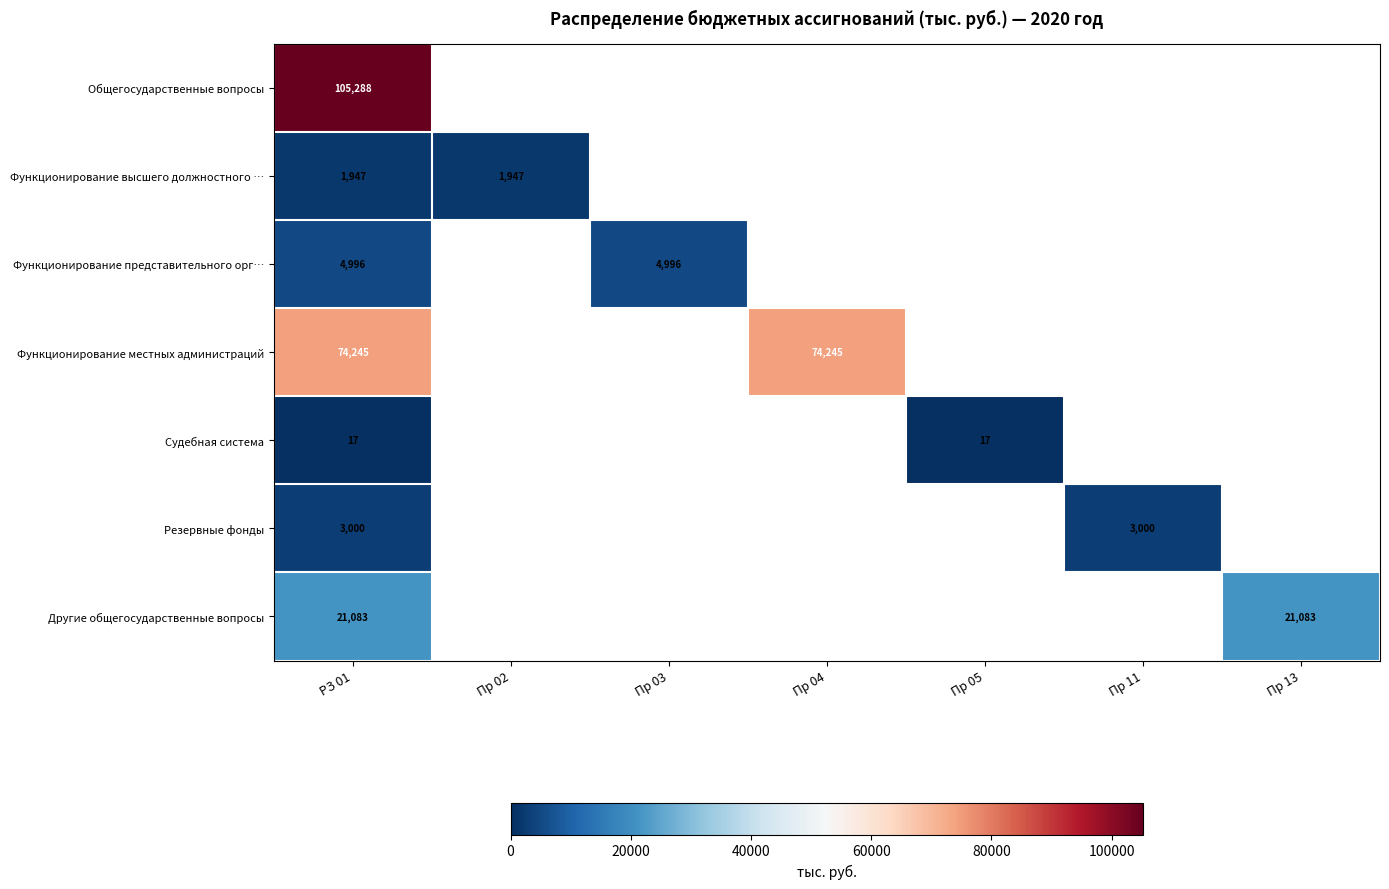

The Судебная система series shows 27 at Пр 05. True or false?

False